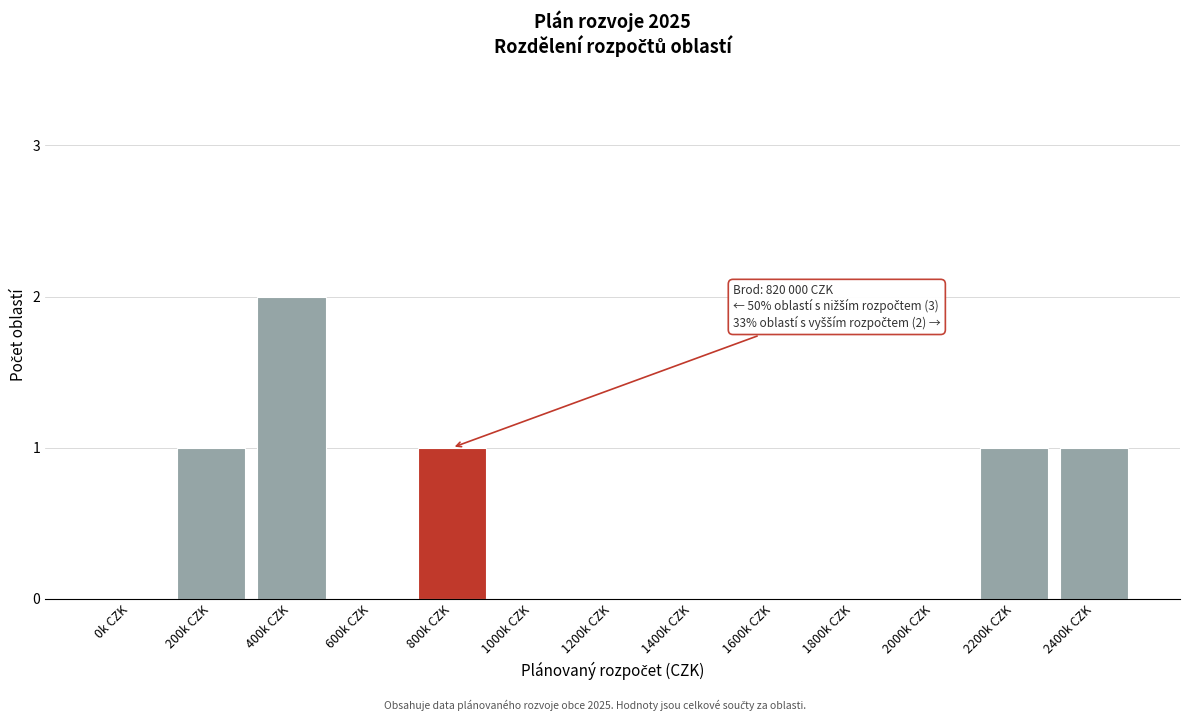

Reading left to right, list all the values displayed in this chart.

0k CZK=0	200k CZK=1	400k CZK=2	600k CZK=0	800k CZK=1	1000k CZK=0	1200k CZK=0	1400k CZK=0	1600k CZK=0	1800k CZK=0	2000k CZK=0	2200k CZK=1	2400k CZK=1